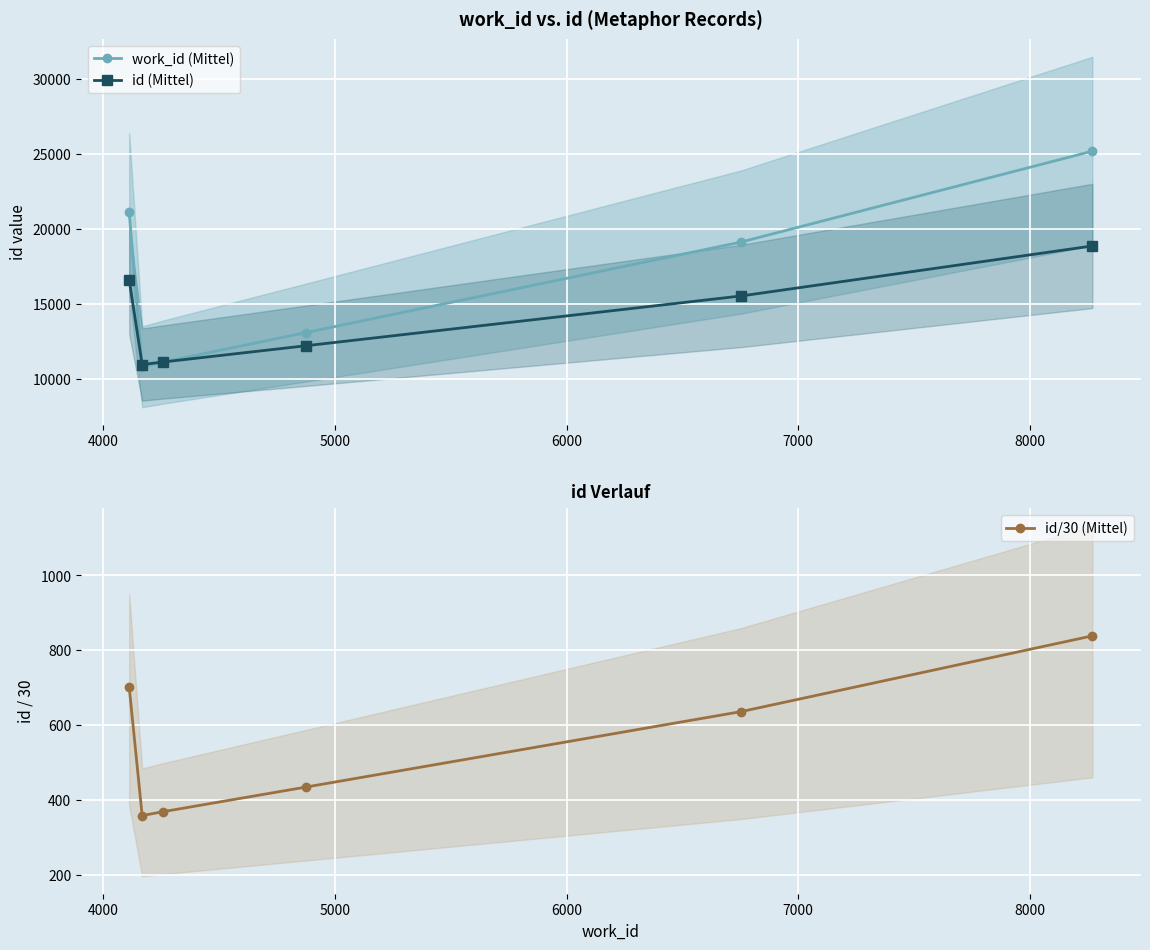

True or false: work_id (Mittel) has more than 2 points higher than both neighbors.

False